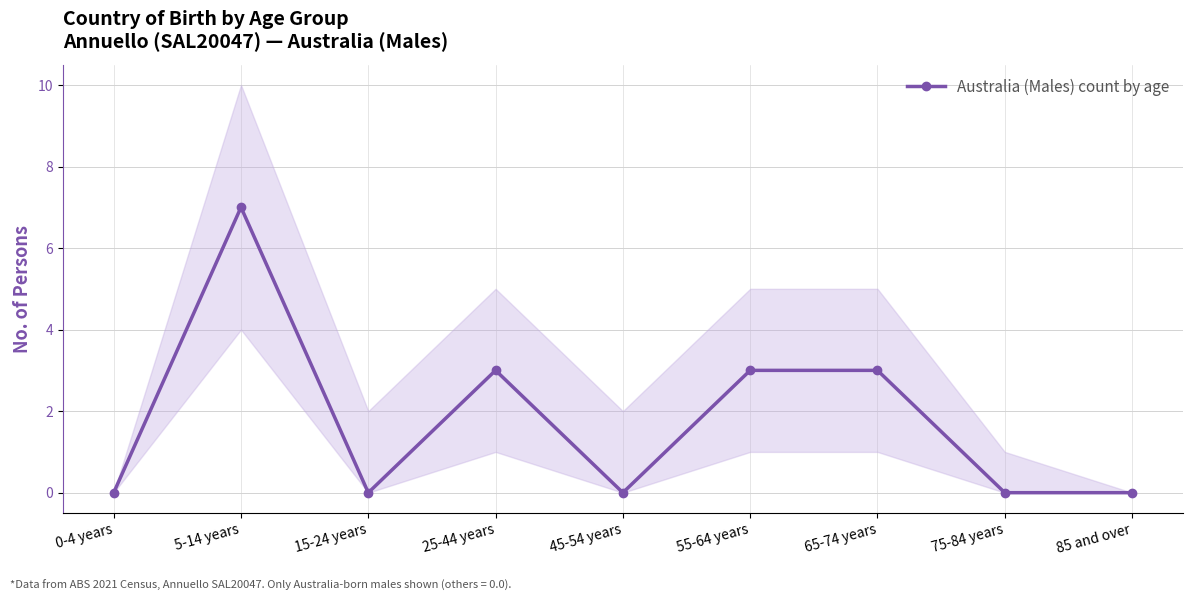

Reading left to right, list all the values displayed in this chart.

0	7	0	3	0	3	3	0	0